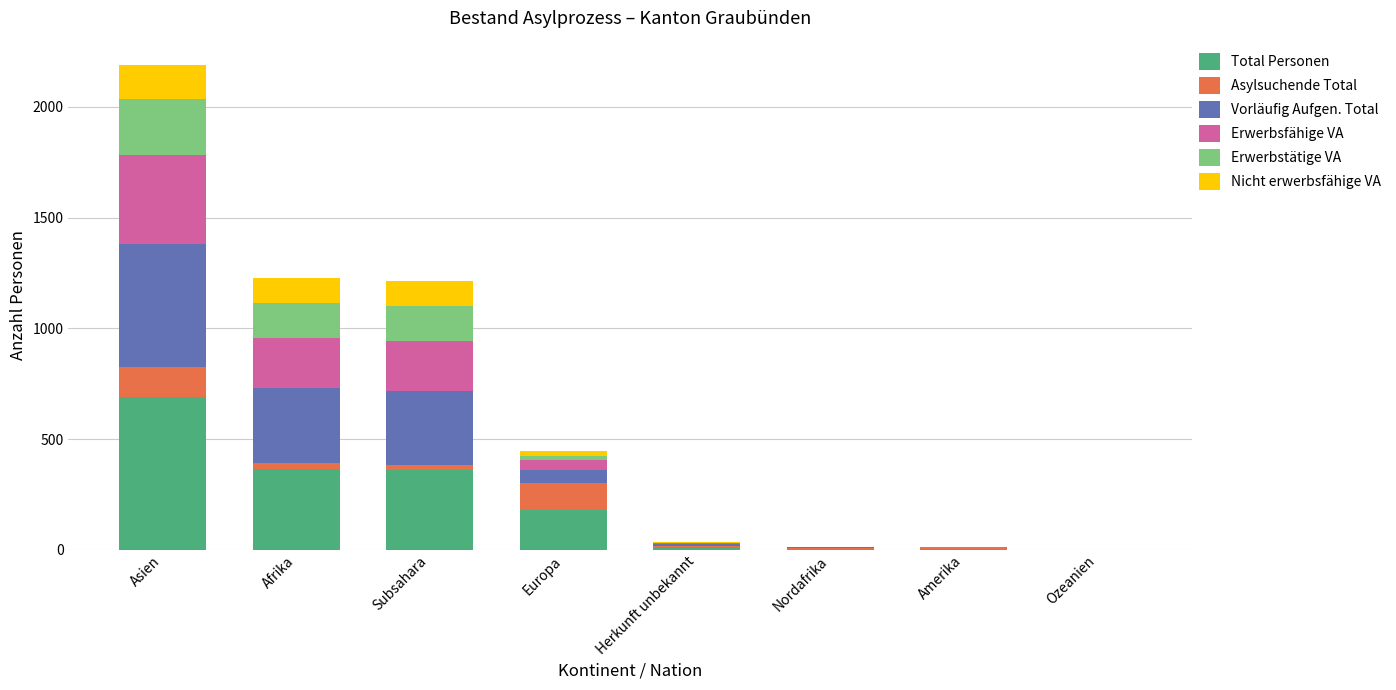

What is the maximum value for Total Personen?

690